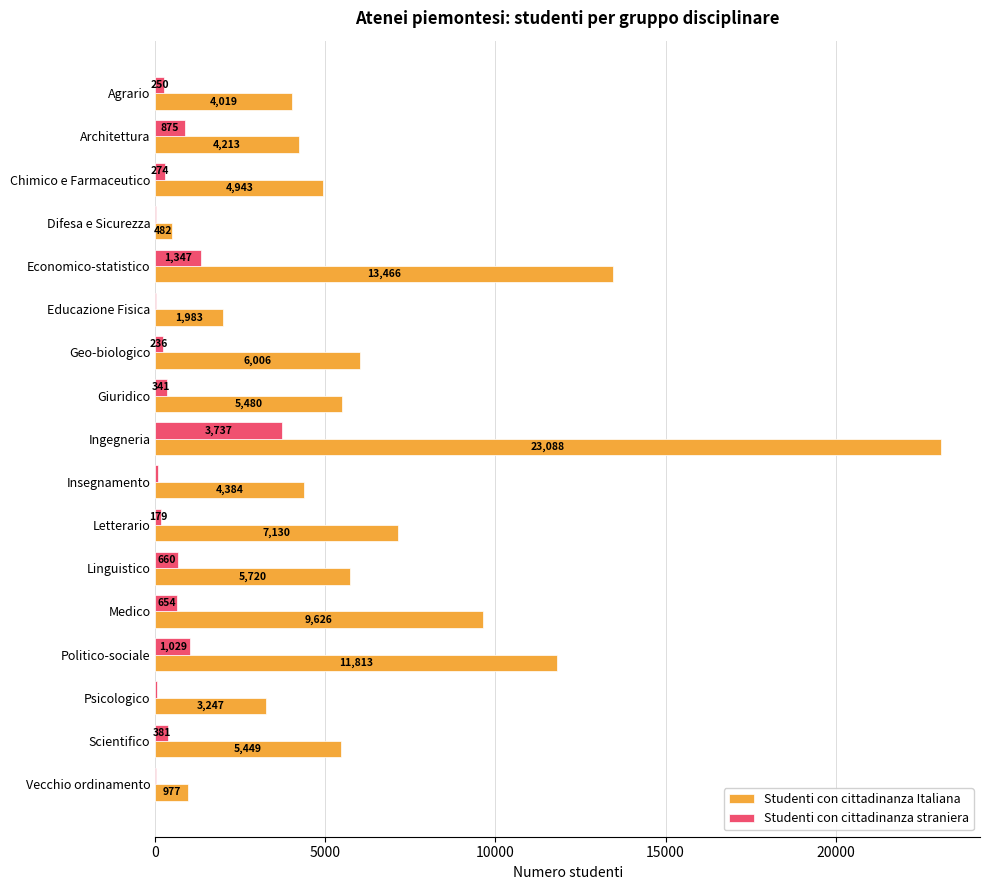

Which series has the largest total across all categories?

Studenti con cittadinanza Italiana